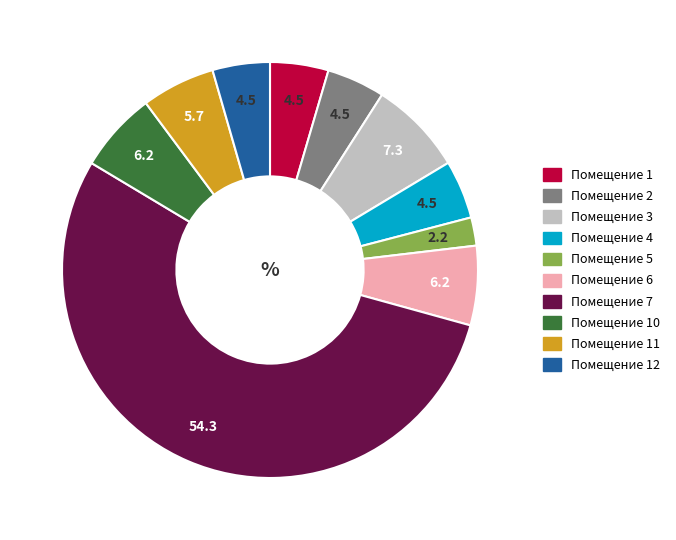

Is there any slice that represents more than half of the pie?

Yes